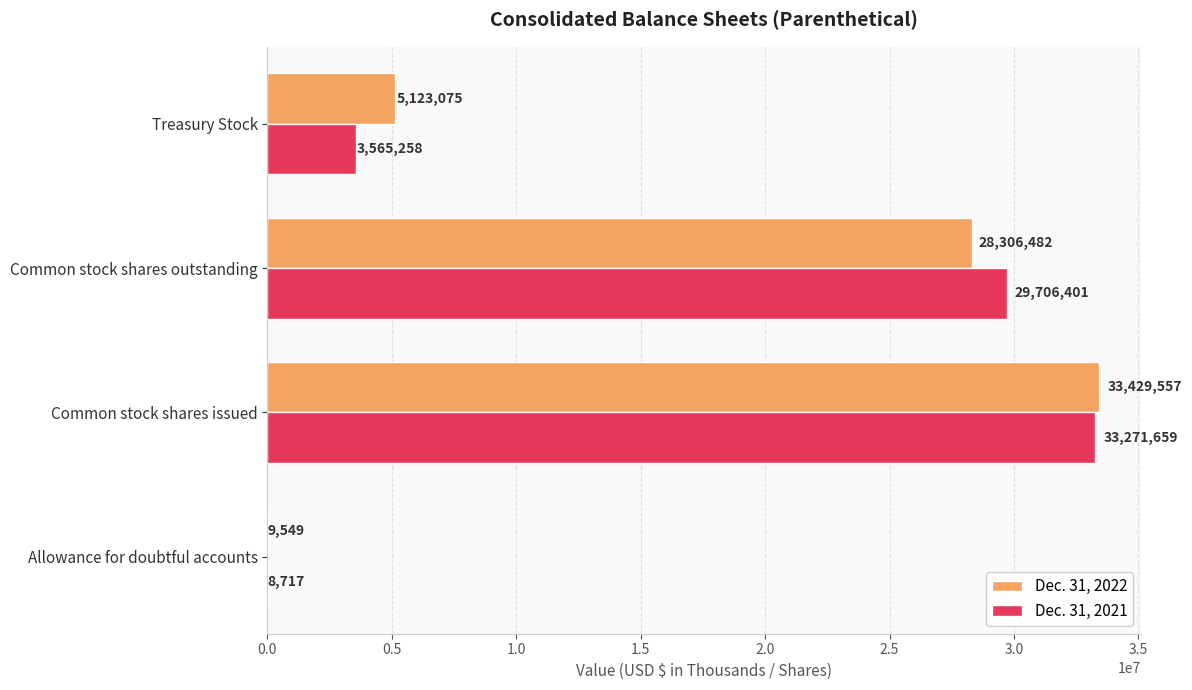

The Dec. 31, 2021 series shows 33271659 at Common stock shares issued. True or false?

True